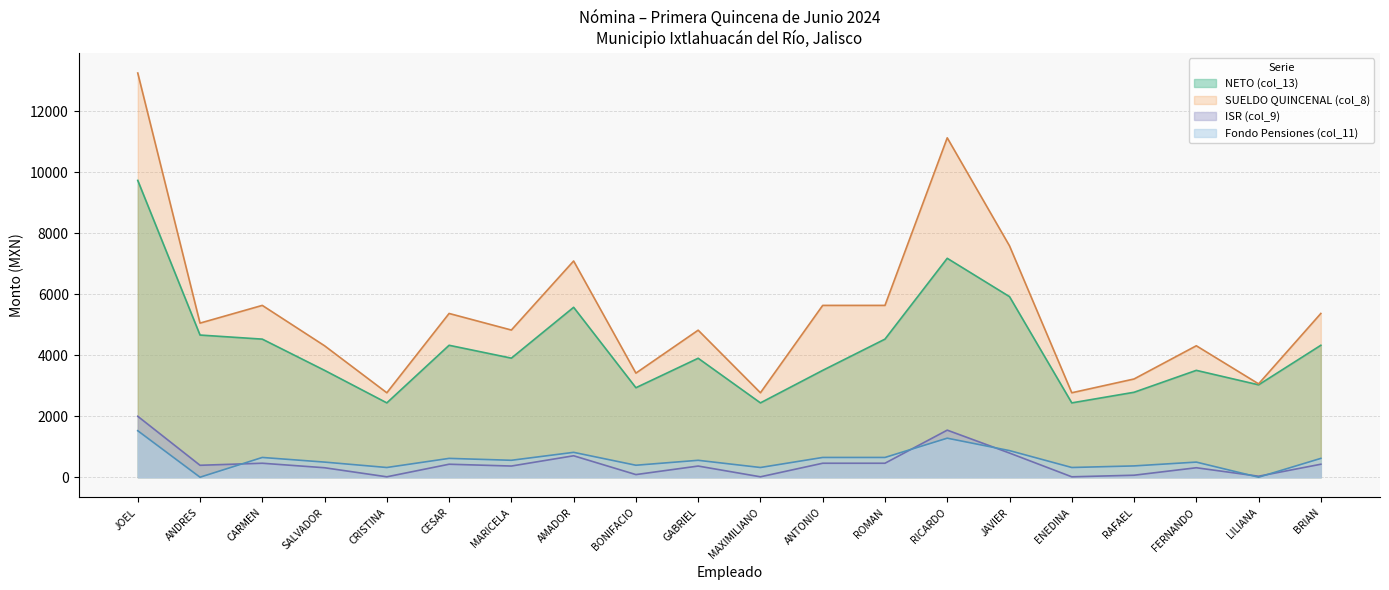

In ISR (col_9), how many points are lower than both neighbors (excluding endpoints)?

7